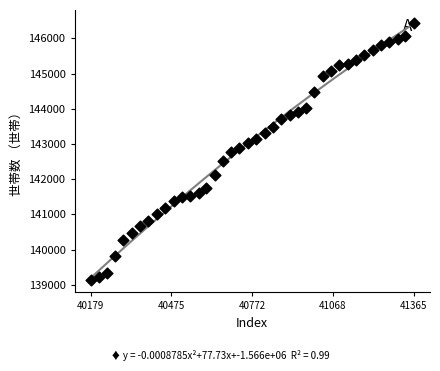

What is the range of Y values (max minus min)?

7292